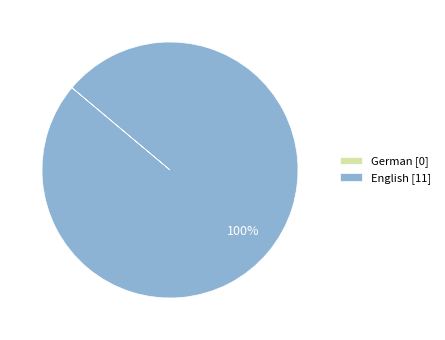

The English [11] slice represents 100% of the pie. True or false?

True